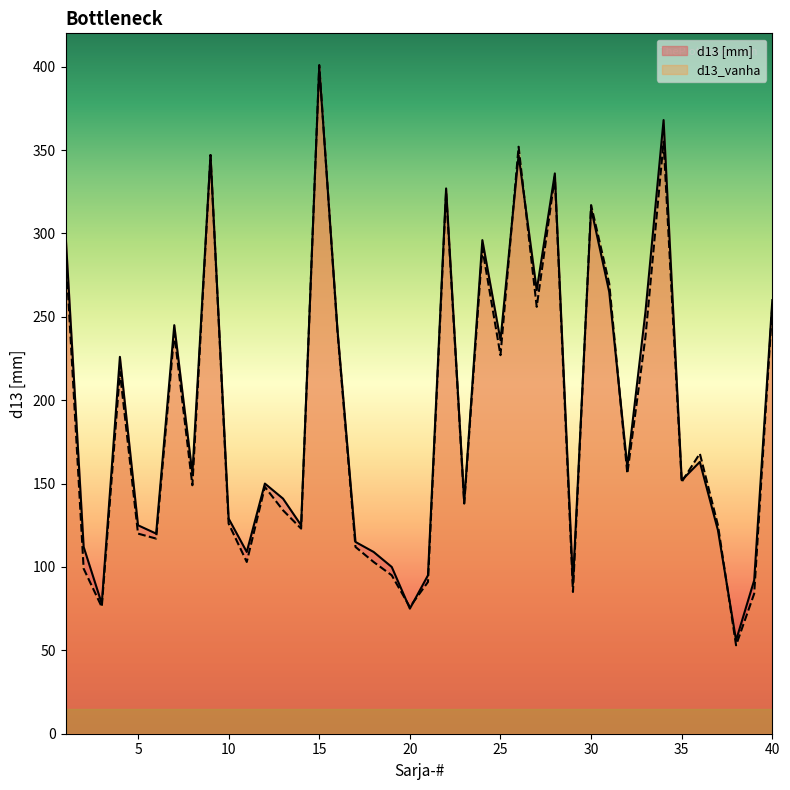

Where is d13 [mm] nearest to the value 228?

4